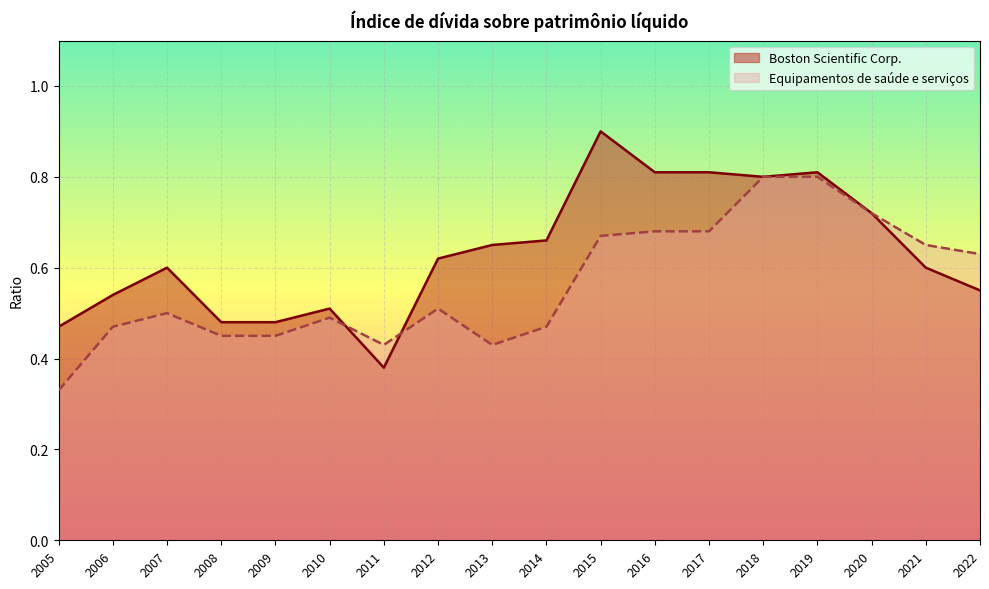

Rank the series by their maximum value, from lowest to highest.

Equipamentos de saúde e serviços, Boston Scientific Corp.